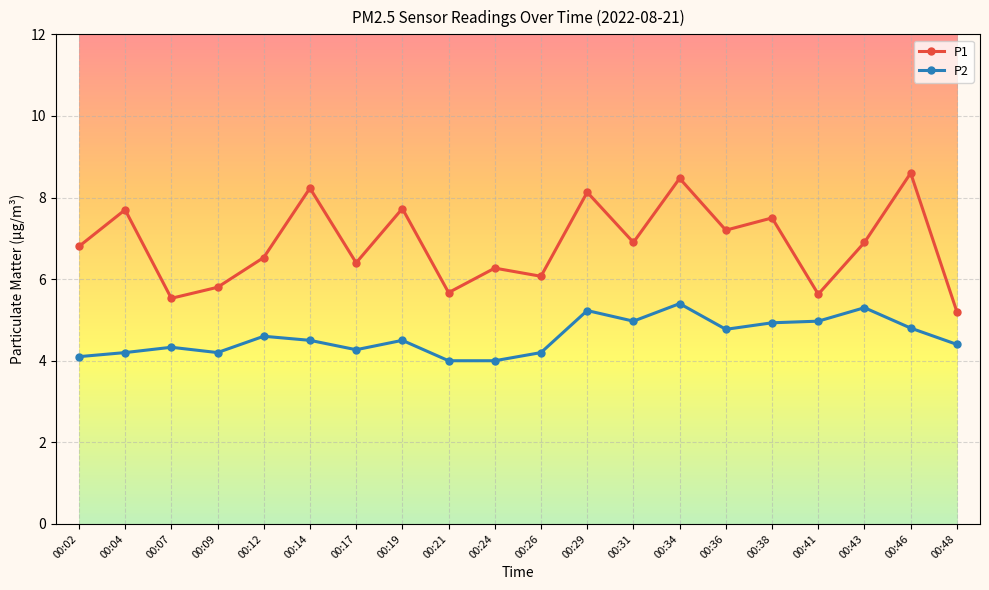

True or false: P2 and P1 cross at least once.

False